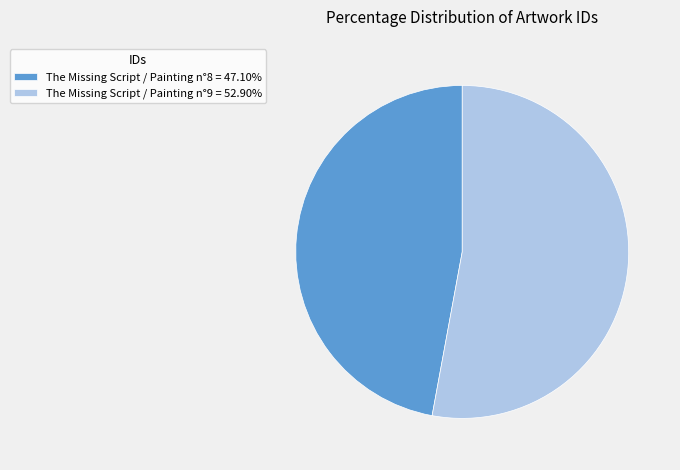

How many slices are in this pie chart?

2